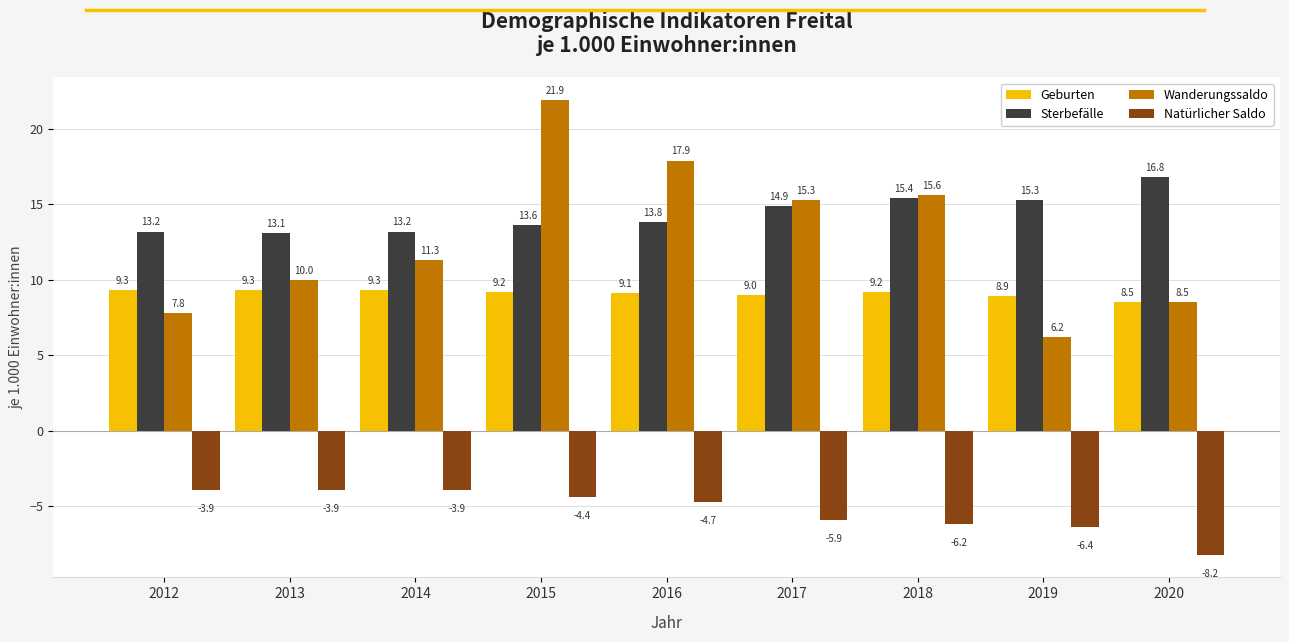

Reading right to left, transcribe all the data shown in this chart.

Geburten: 8.5	8.9	9.2	9.0	9.1	9.2	9.3	9.3	9.3
Sterbefälle: 16.8	15.3	15.4	14.9	13.8	13.6	13.2	13.1	13.2
Wanderungssaldo: 8.5	6.2	15.6	15.3	17.9	21.9	11.3	10.0	7.8
Natürlicher Saldo: -8.2	-6.4	-6.2	-5.9	-4.7	-4.4	-3.9	-3.9	-3.9